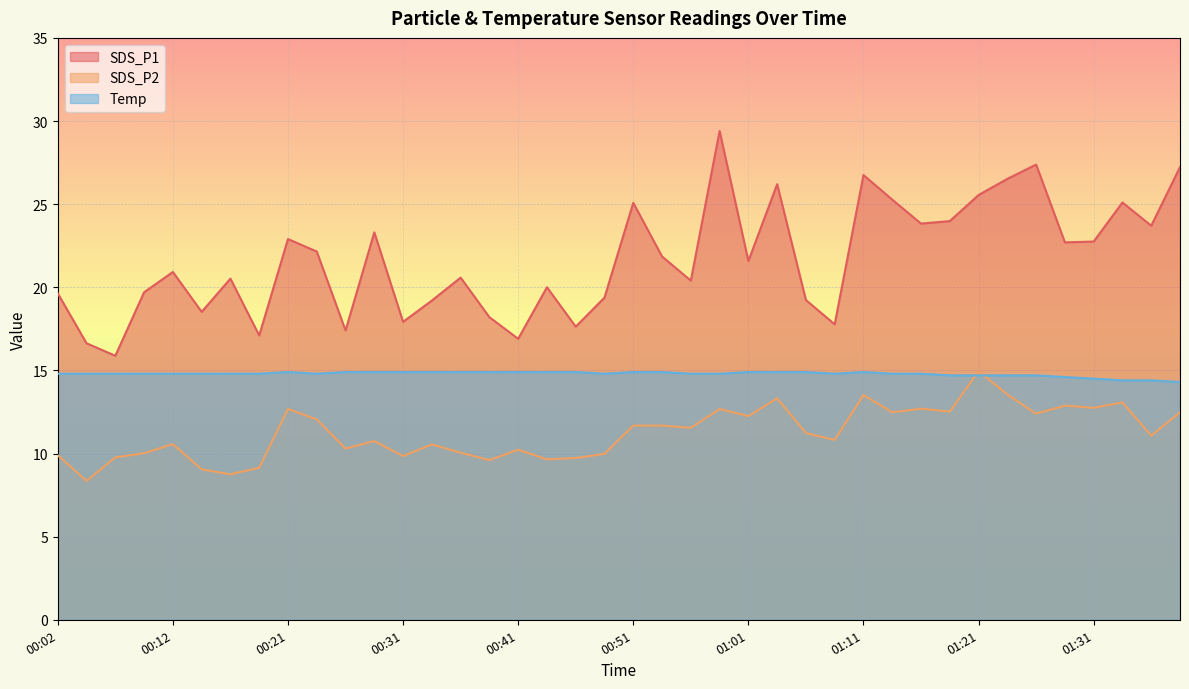

What is the value of the SDS_P1 point at the 39th from the left?

23.7